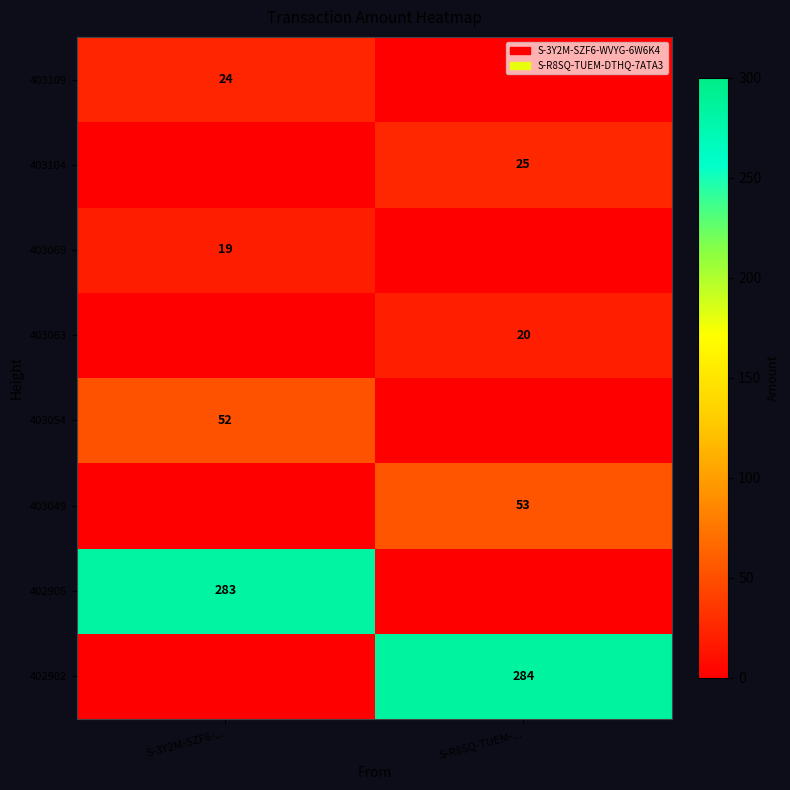

The value of 403054 at S-3Y2M-SZF6-... is 52. True or false?

True